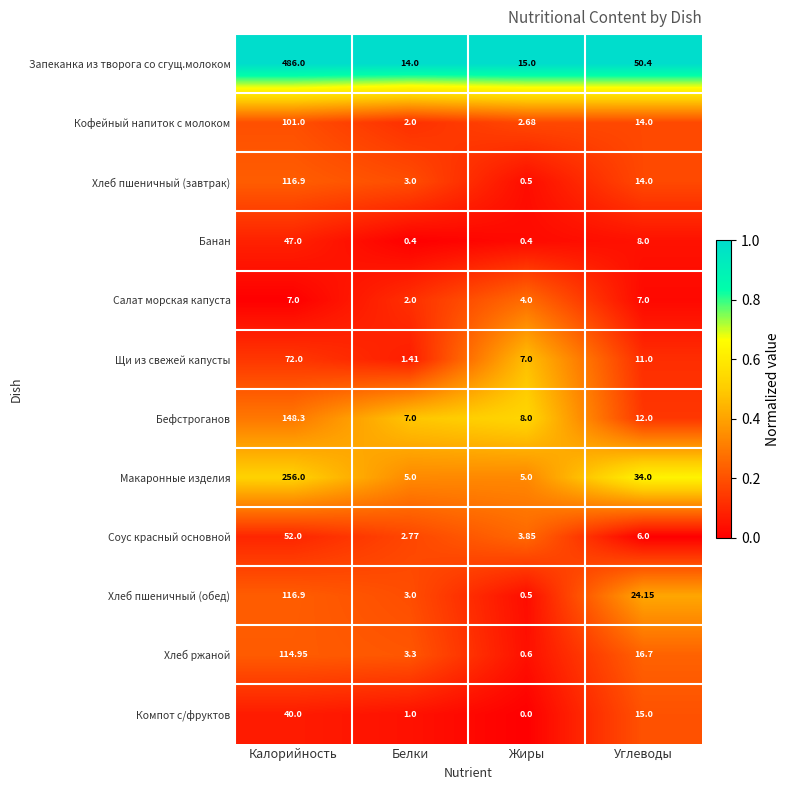

Which category has the highest value across all series?

Калорийность